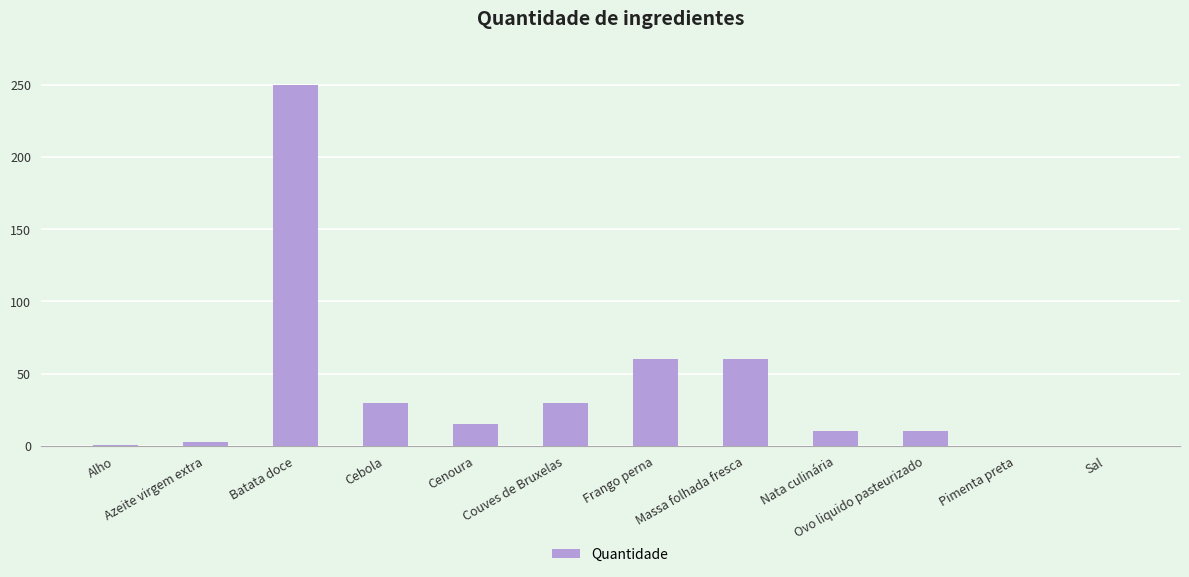

What is the greatest value displayed?

250.0